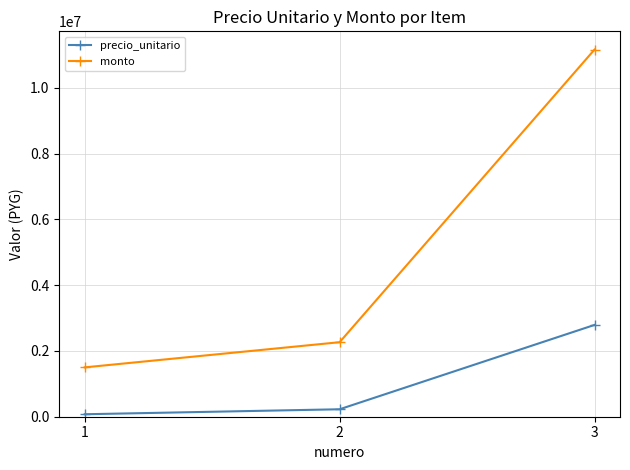

Reading left to right, extract all data points from this chart.

precio_unitario: 75000	226500	2790000
monto: 1500000	2265000	11160000